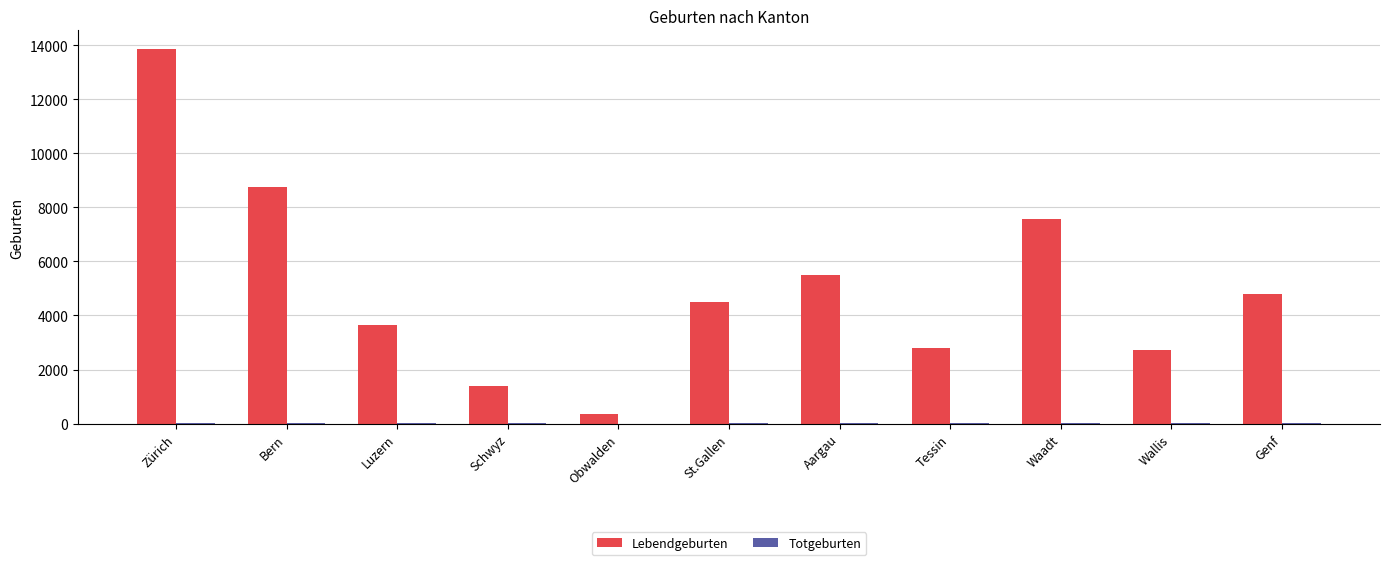

Which series has the largest total across all categories?

Lebendgeburten